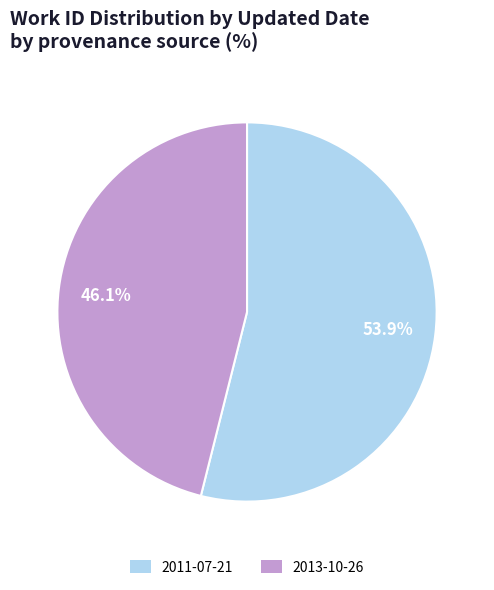

How many slices are in this pie chart?

2